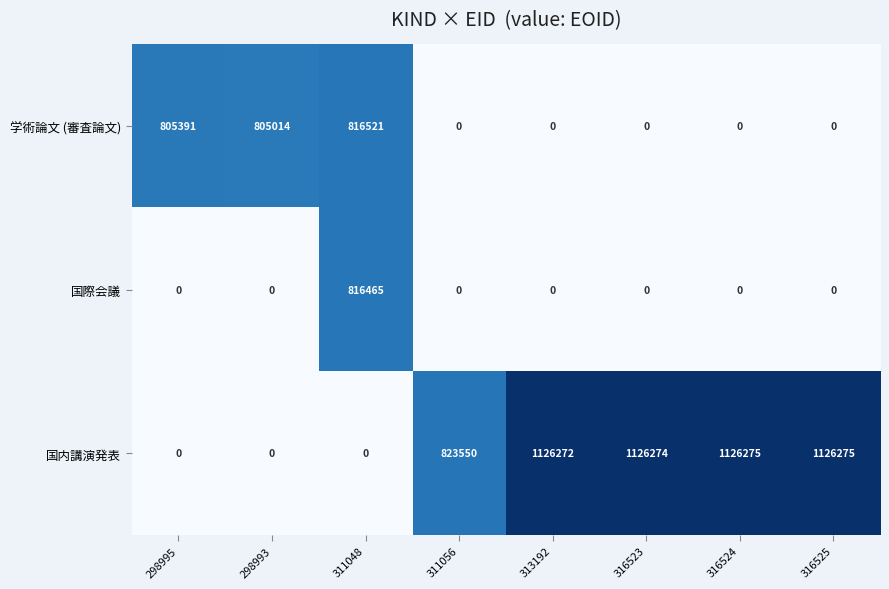

Reading left to right, transcribe all the data shown in this chart.

学術論文 (審査論文): 298995=805391	298993=805014	311048=816521	311056=0	313192=0	316523=0	316524=0	316525=0
国際会議: 298995=0	298993=0	311048=816465	311056=0	313192=0	316523=0	316524=0	316525=0
国内講演発表: 298995=0	298993=0	311048=0	311056=823550	313192=1126272	316523=1126274	316524=1126275	316525=1126275